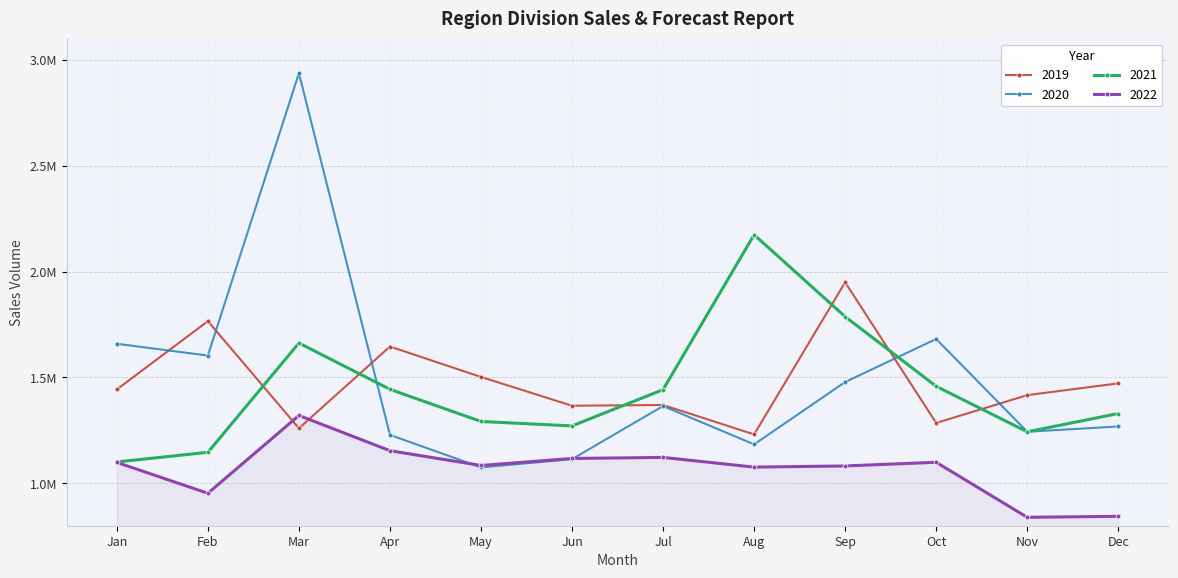

What are all the series names shown in the legend?

2019, 2020, 2021, 2022